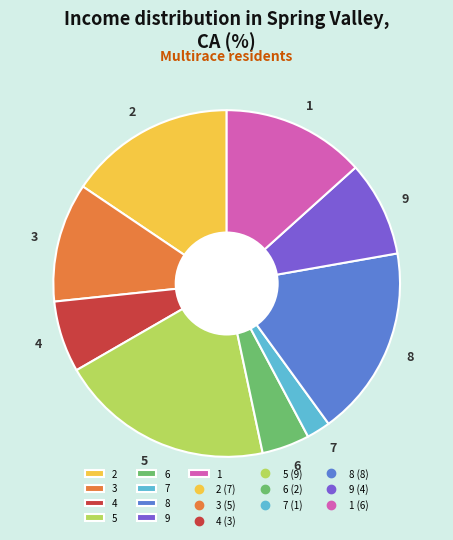

The 3 slice represents 1% of the pie. True or false?

False